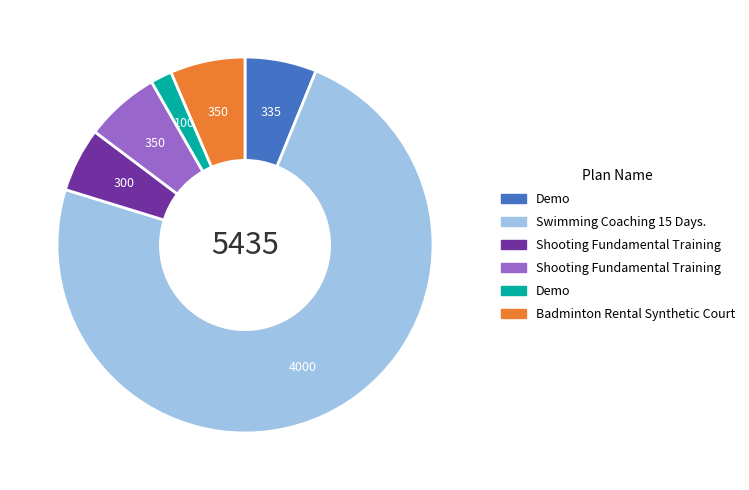

Is there a majority slice in this chart?

Yes